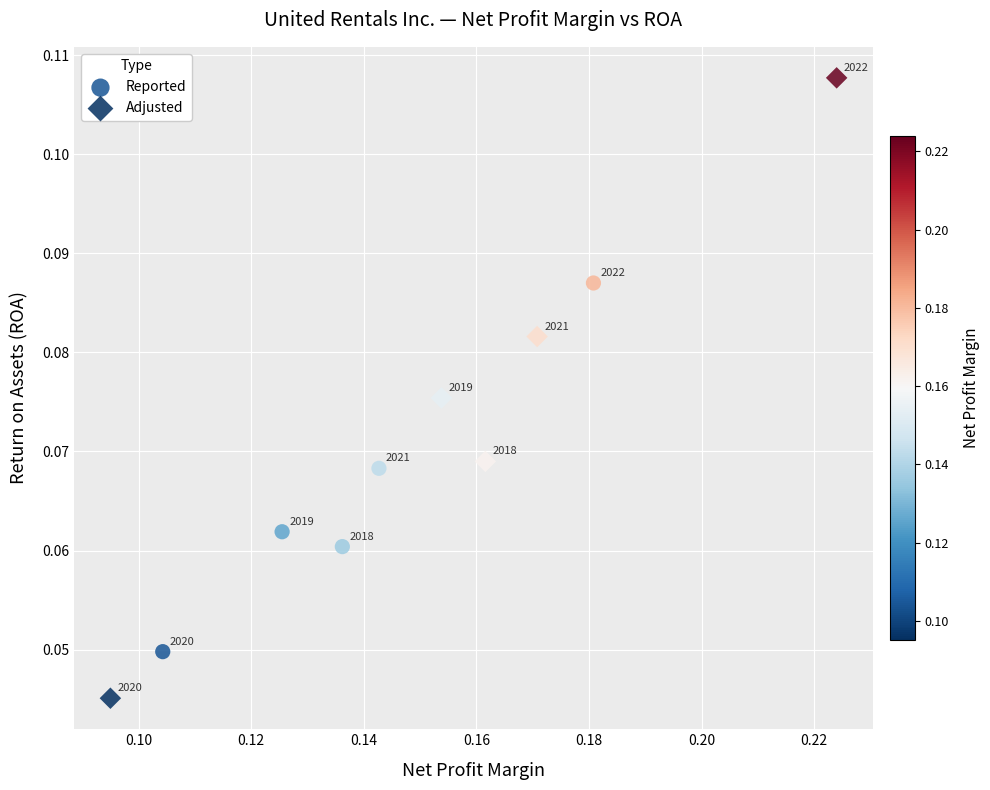

What are all the series names shown in the legend?

Reported, Adjusted